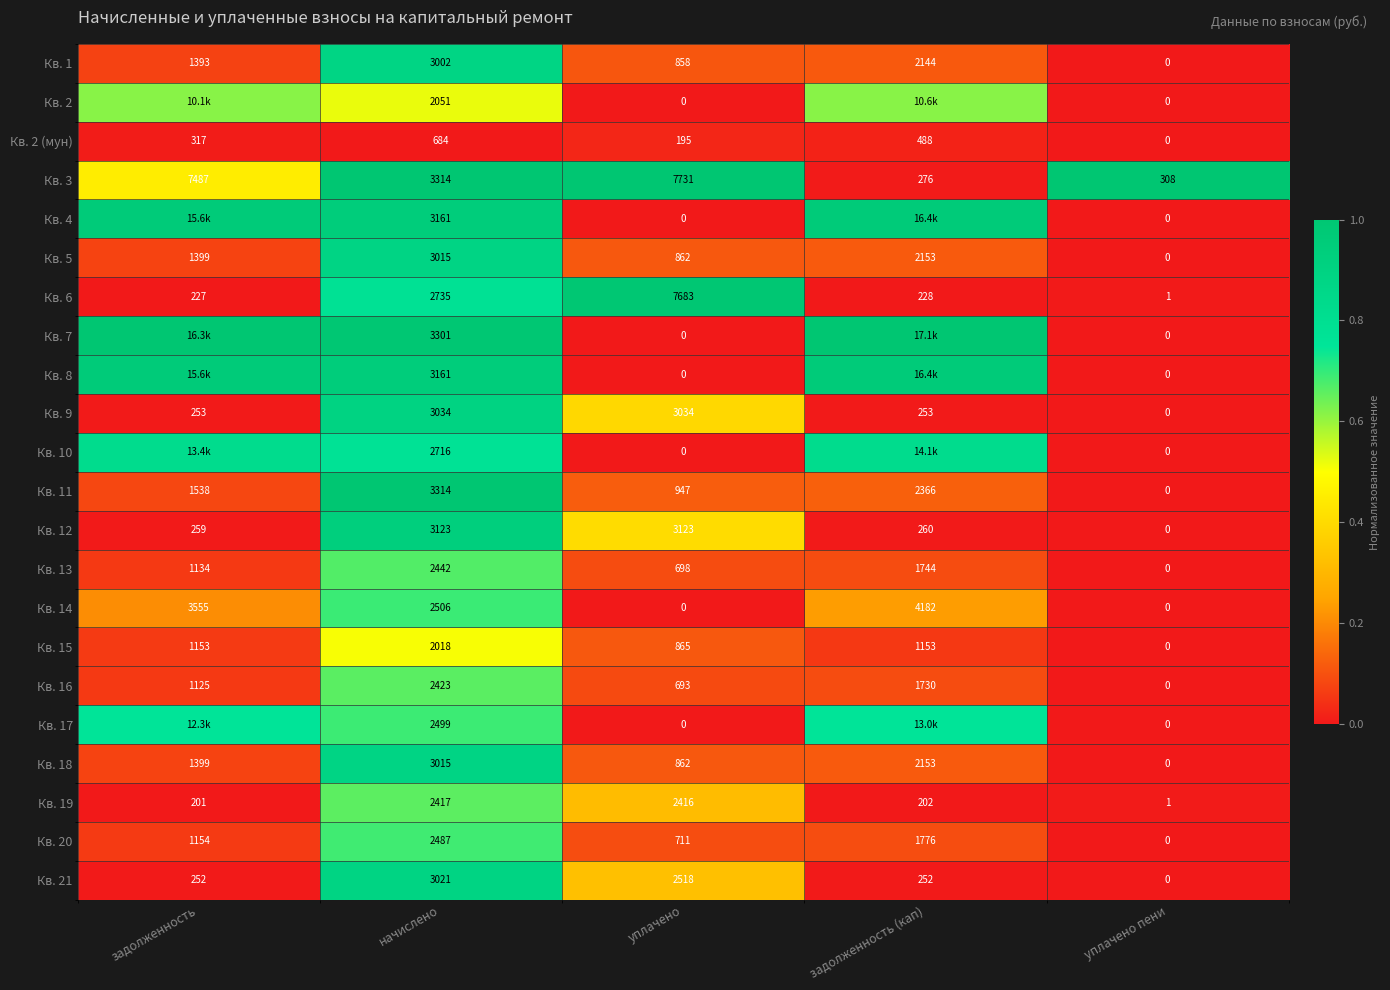

Is the value of Кв. 12 at начислено greater than the value of Кв. 2 (мун) at задолженность?

Yes